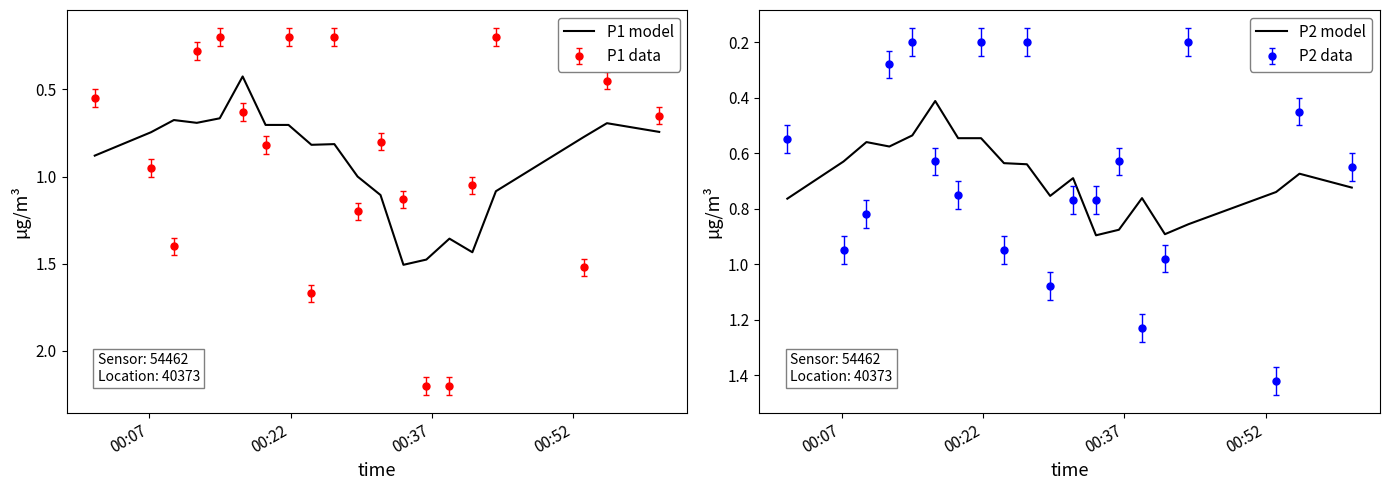

True or false: P2 data and P2 model cross at least once.

True